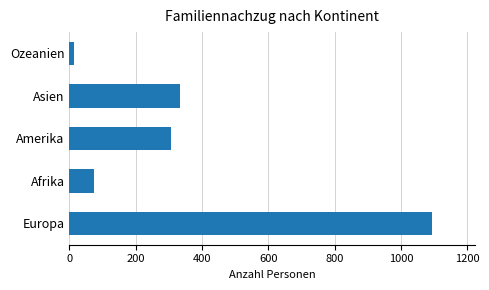

Are the bars grouped side by side (vs. stacked)?

No